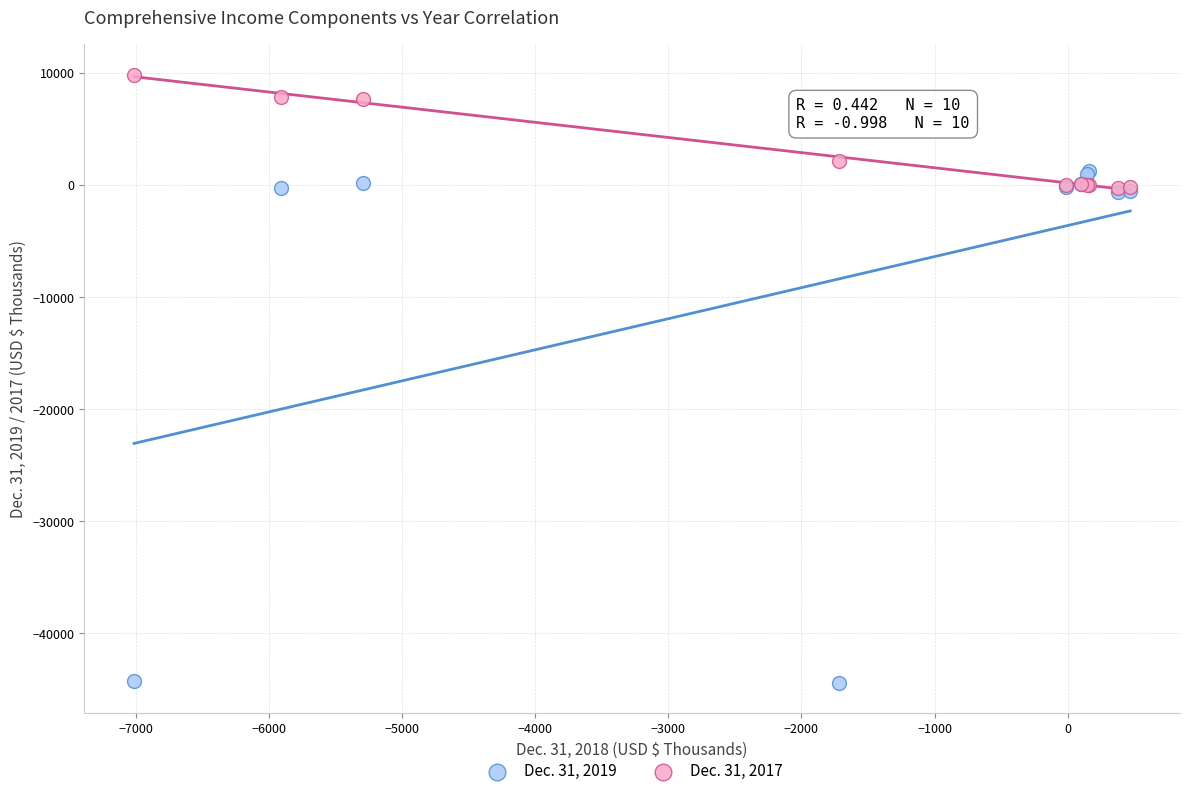

Which series contains the highest Y value?

Dec. 31, 2017